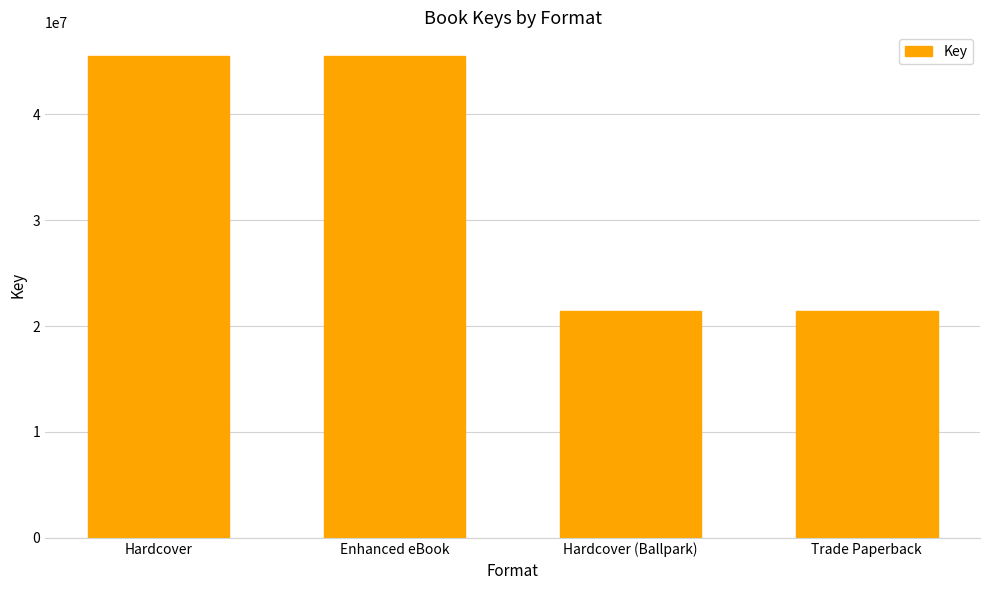

What is the average value?

33460282